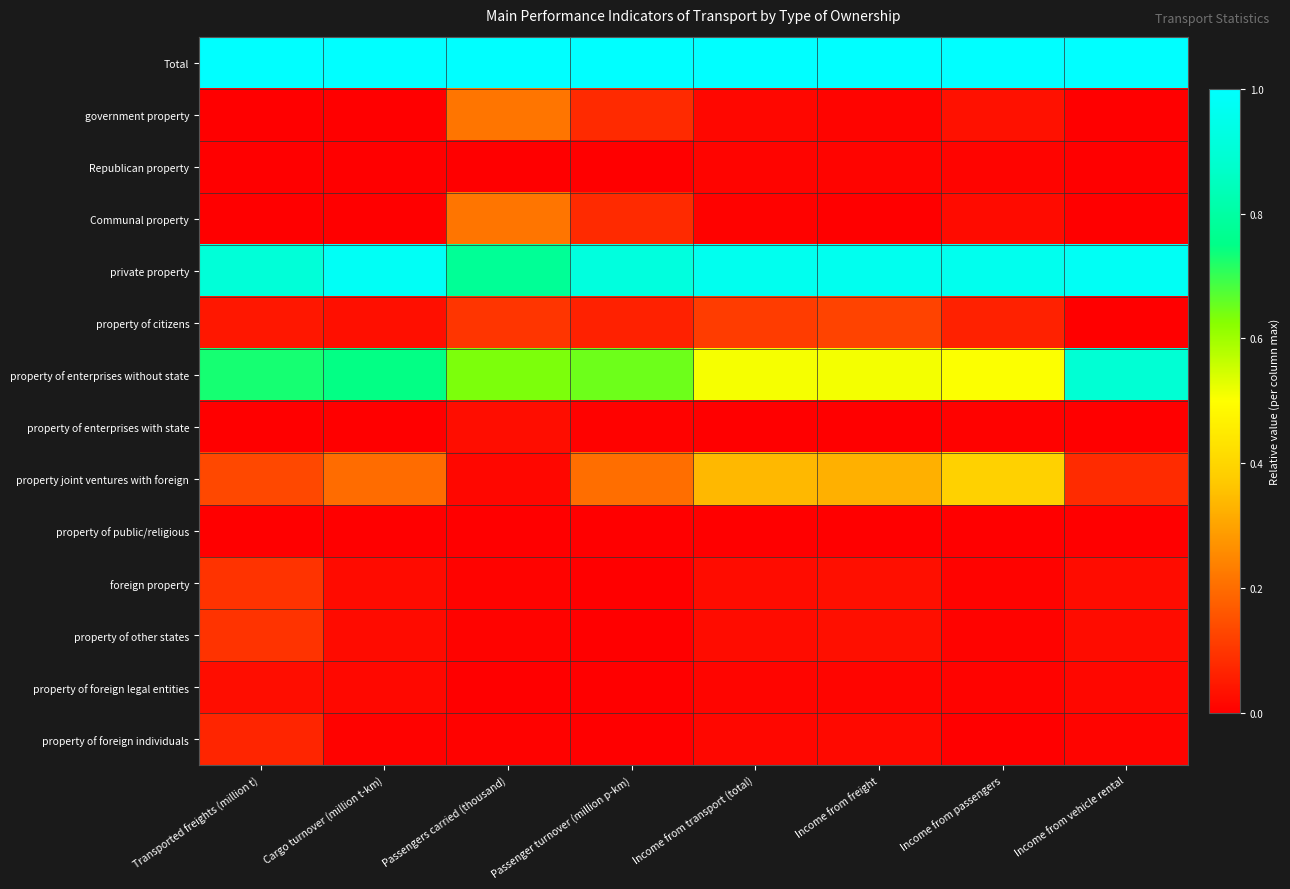

Reading left to right, transcribe all the data shown in this chart.

Total: Transported freights (million t)=1.0	Cargo turnover (million t-km)=1.0	Passengers carried (thousand)=1.0	Passenger turnover (million p-km)=1.0	Income from transport (total)=1.0	Income from freight=1.0	Income from passengers=1.0	Income from vehicle rental=1.0
government property: Transported freights (million t)=0.0	Cargo turnover (million t-km)=0.0	Passengers carried (thousand)=0.2	Passenger turnover (million p-km)=0.1	Income from transport (total)=0.0	Income from freight=0.0	Income from passengers=0.0	Income from vehicle rental=0.0
Republican property: Transported freights (million t)=0.0	Cargo turnover (million t-km)=0.0	Passengers carried (thousand)=0.0	Passenger turnover (million p-km)=0.0	Income from transport (total)=0.0	Income from freight=0.0	Income from passengers=0.0	Income from vehicle rental=0.0
Communal property: Transported freights (million t)=0.0	Cargo turnover (million t-km)=0.0	Passengers carried (thousand)=0.2	Passenger turnover (million p-km)=0.1	Income from transport (total)=0.0	Income from freight=0.0	Income from passengers=0.0	Income from vehicle rental=0.0
private property: Transported freights (million t)=0.9	Cargo turnover (million t-km)=1.0	Passengers carried (thousand)=0.8	Passenger turnover (million p-km)=0.9	Income from transport (total)=1.0	Income from freight=1.0	Income from passengers=1.0	Income from vehicle rental=1.0
property of citizens: Transported freights (million t)=0.0	Cargo turnover (million t-km)=0.0	Passengers carried (thousand)=0.1	Passenger turnover (million p-km)=0.1	Income from transport (total)=0.1	Income from freight=0.1	Income from passengers=0.1	Income from vehicle rental=0.0
property of enterprises without state: Transported freights (million t)=0.7	Cargo turnover (million t-km)=0.7	Passengers carried (thousand)=0.6	Passenger turnover (million p-km)=0.6	Income from transport (total)=0.5	Income from freight=0.5	Income from passengers=0.5	Income from vehicle rental=0.9
property of enterprises with state: Transported freights (million t)=0.0	Cargo turnover (million t-km)=0.0	Passengers carried (thousand)=0.0	Passenger turnover (million p-km)=0.0	Income from transport (total)=0.0	Income from freight=0.0	Income from passengers=0.0	Income from vehicle rental=0.0
property joint ventures with foreign: Transported freights (million t)=0.1	Cargo turnover (million t-km)=0.2	Passengers carried (thousand)=0.0	Passenger turnover (million p-km)=0.2	Income from transport (total)=0.3	Income from freight=0.3	Income from passengers=0.4	Income from vehicle rental=0.1
property of public/religious: Transported freights (million t)=0.0	Cargo turnover (million t-km)=0.0	Passengers carried (thousand)=0.0	Passenger turnover (million p-km)=0.0	Income from transport (total)=0.0	Income from freight=0.0	Income from passengers=0.0	Income from vehicle rental=0.0
foreign property: Transported freights (million t)=0.1	Cargo turnover (million t-km)=0.0	Passengers carried (thousand)=0.0	Passenger turnover (million p-km)=0.0	Income from transport (total)=0.0	Income from freight=0.0	Income from passengers=0.0	Income from vehicle rental=0.0
property of other states: Transported freights (million t)=0.1	Cargo turnover (million t-km)=0.0	Passengers carried (thousand)=0.0	Passenger turnover (million p-km)=0.0	Income from transport (total)=0.0	Income from freight=0.0	Income from passengers=0.0	Income from vehicle rental=0.0
property of foreign legal entities: Transported freights (million t)=0.0	Cargo turnover (million t-km)=0.0	Passengers carried (thousand)=0.0	Passenger turnover (million p-km)=0.0	Income from transport (total)=0.0	Income from freight=0.0	Income from passengers=0.0	Income from vehicle rental=0.0
property of foreign individuals: Transported freights (million t)=0.1	Cargo turnover (million t-km)=0.0	Passengers carried (thousand)=0.0	Passenger turnover (million p-km)=0.0	Income from transport (total)=0.0	Income from freight=0.0	Income from passengers=0.0	Income from vehicle rental=0.0